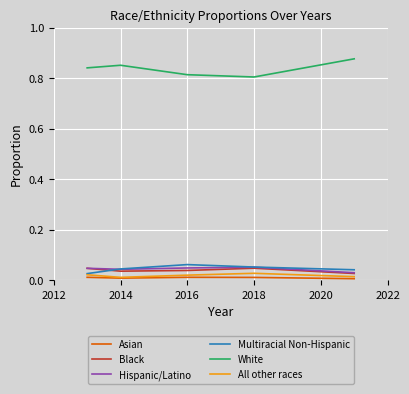

True or false: All other races and White intersect in this chart.

False